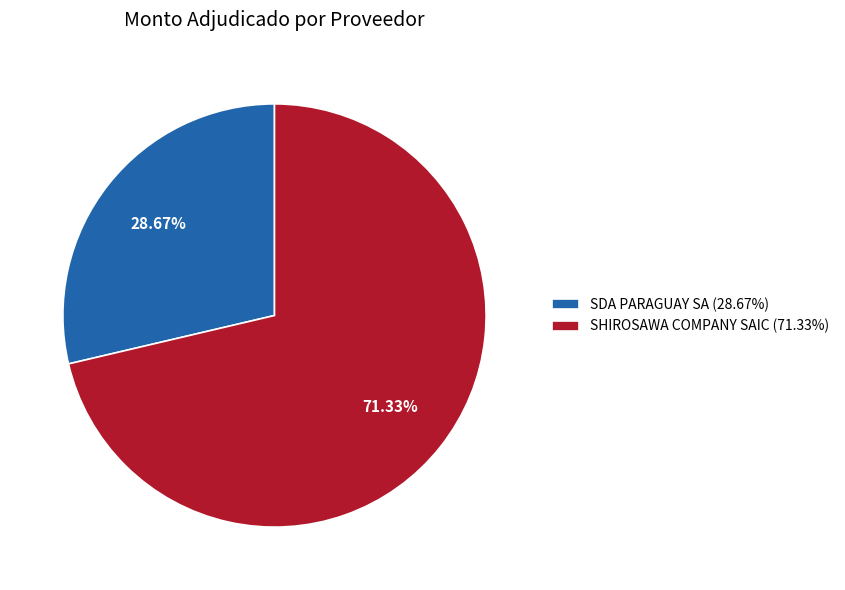

Rank the categories by value from highest to lowest.

SHIROSAWA COMPANY SAIC, SDA PARAGUAY SA